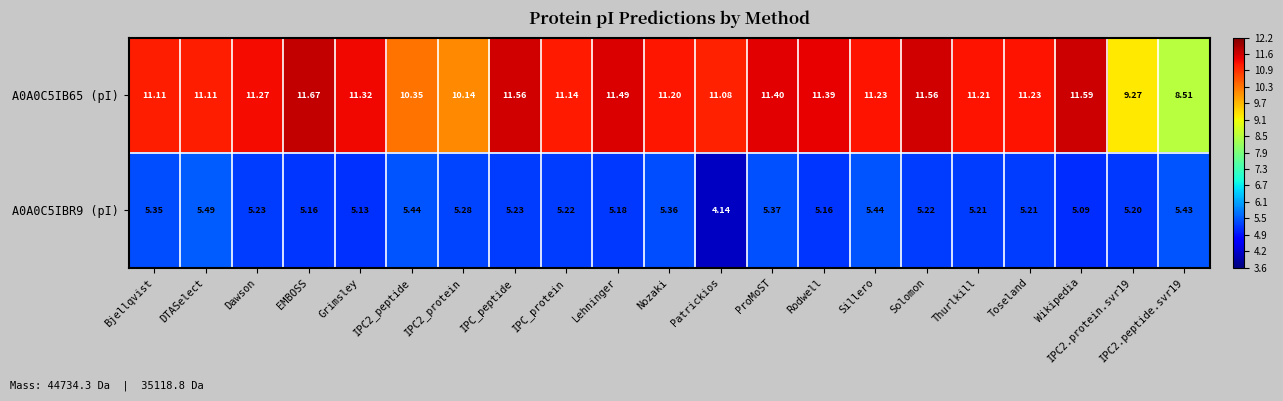

Which series has the widest spread of values?

A0A0C5IB65 (pI)